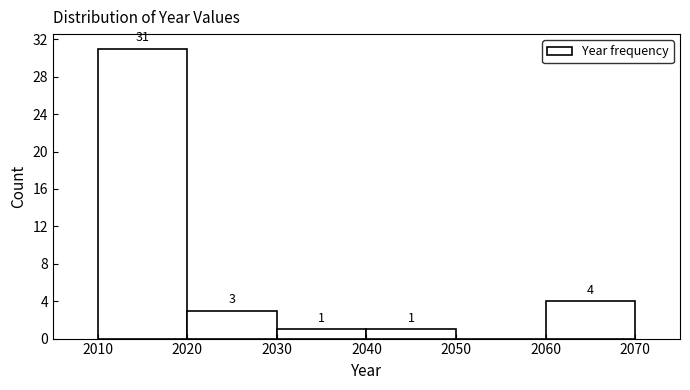

Which range on the x-axis has the tallest bar?

2010 to 2020